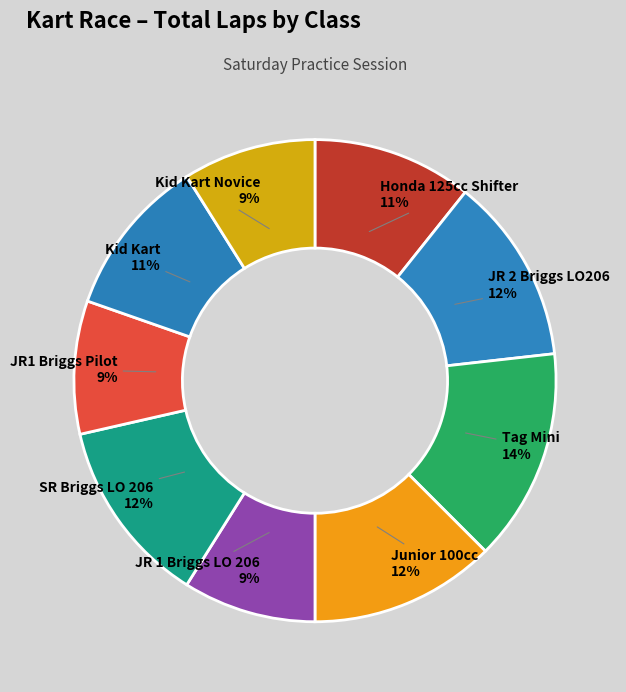

True or false: JR 2 Briggs LO206 accounts for 12% of the total.

True